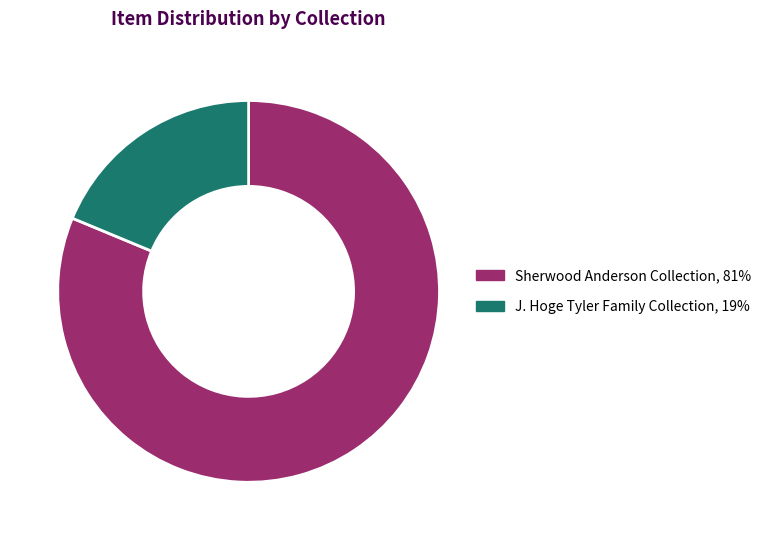

Count the number of slices in the pie.

2